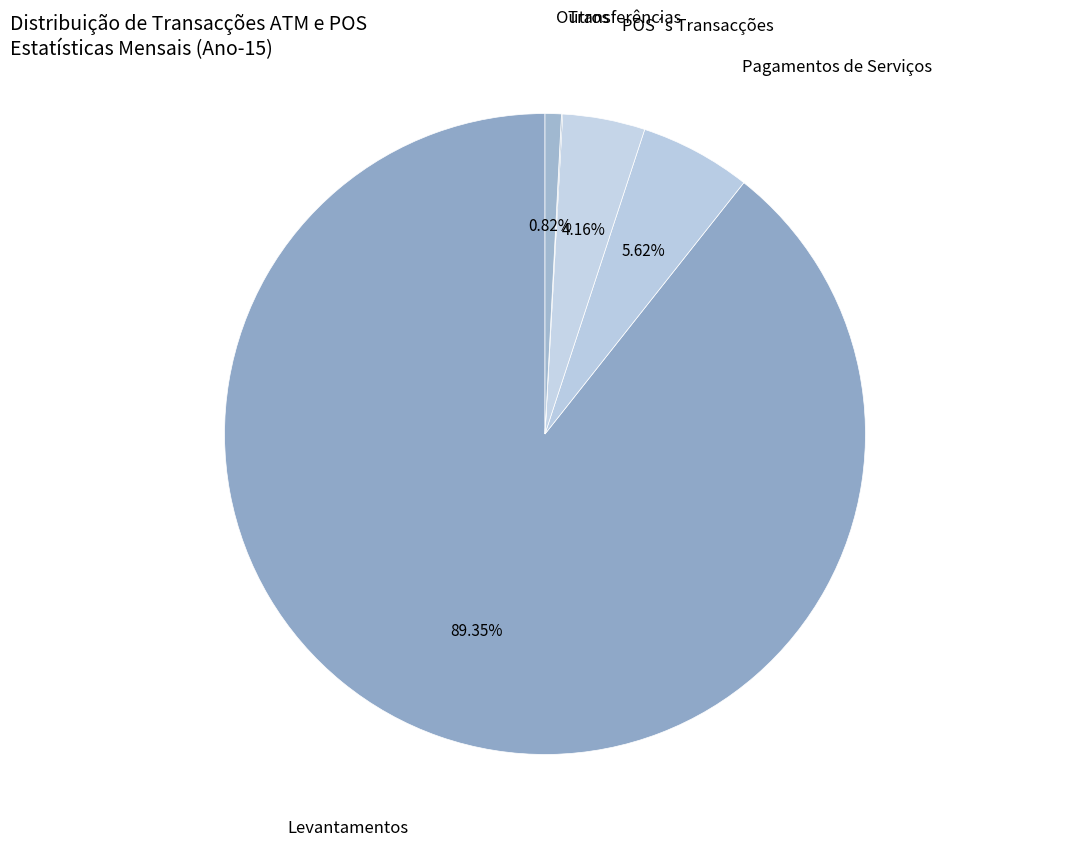

To the nearest percent, what is the average slice percentage?

17%